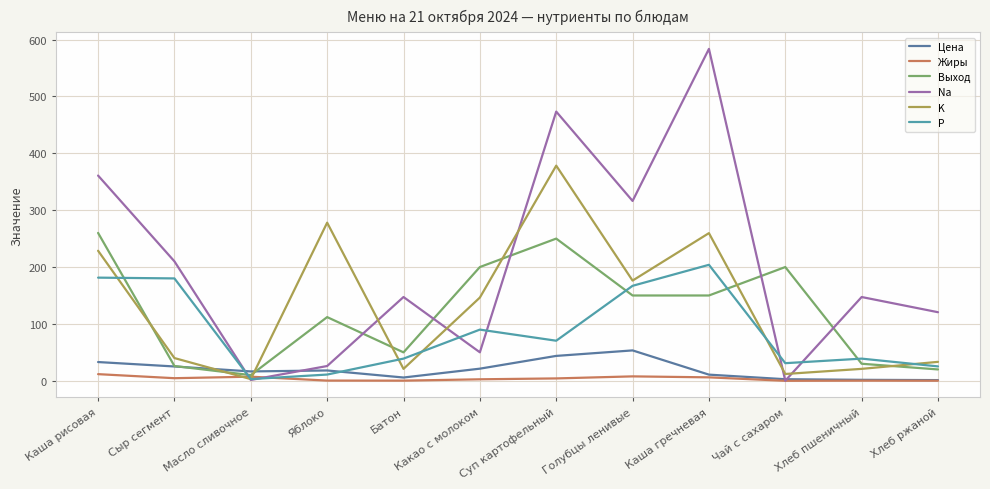

Which series has the largest total across all categories?

Na